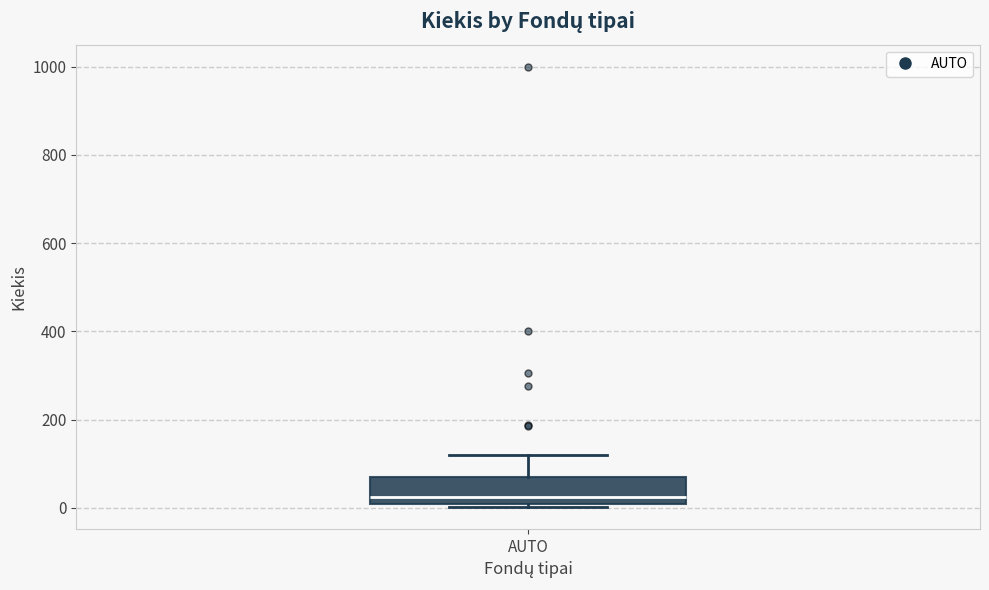

Read this box plot against the y-axis: the position of the median line, the range covered by the box, and the ends of both whiskers. The values are not printed on the chart, so give them approximately, as read against the axis.

median 20, box 0 to 60, whiskers 0 (just below the box's lower edge) to 120